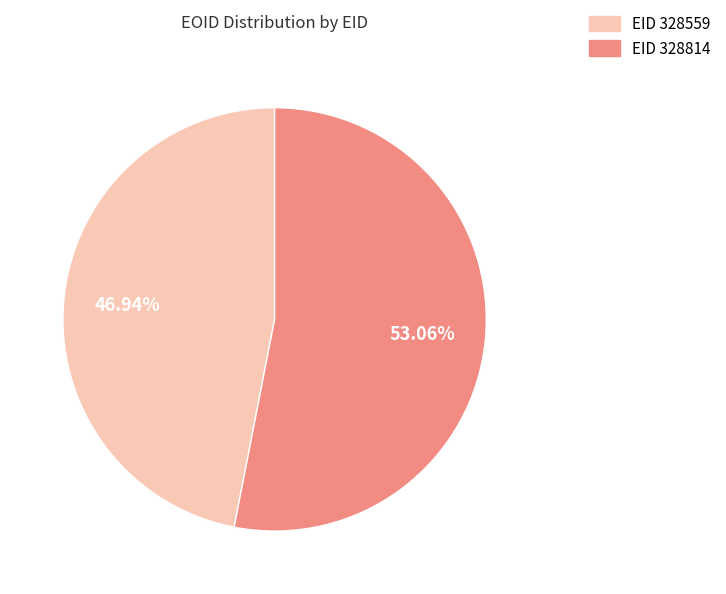

Is there any slice that represents more than half of the pie?

Yes